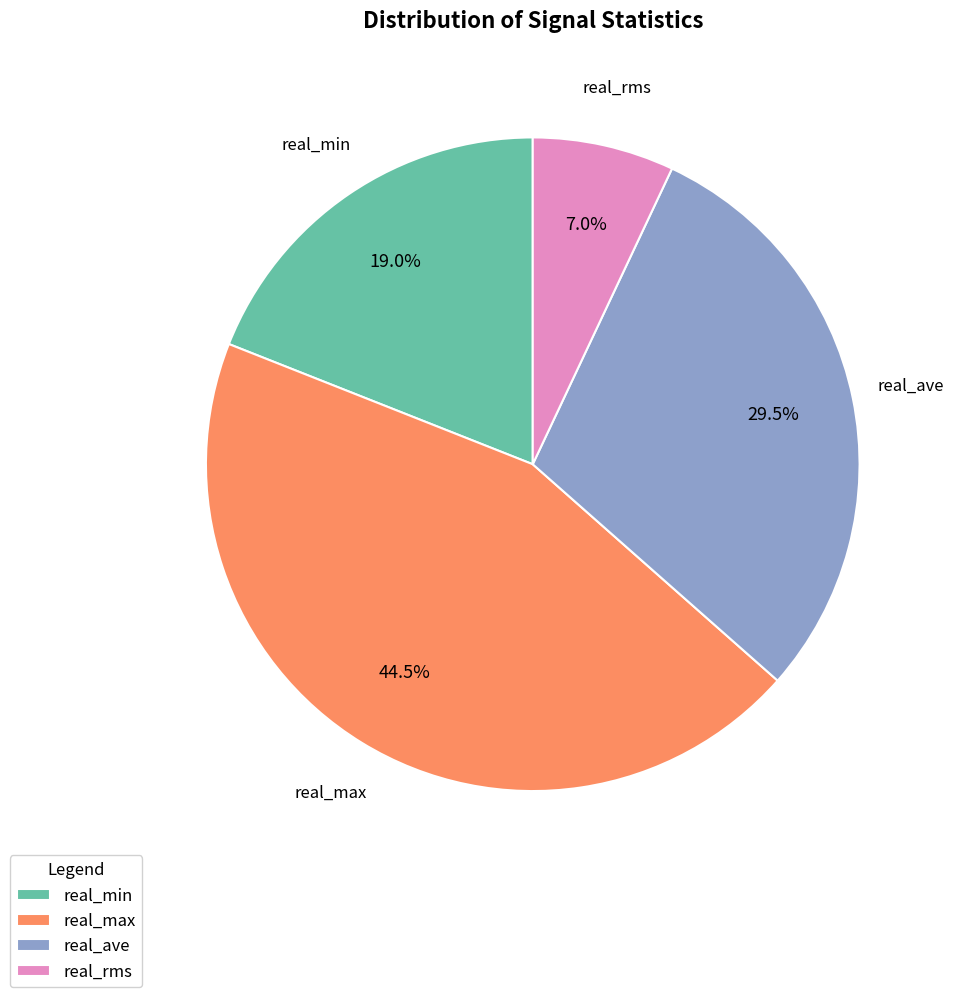

To the nearest percent, what percentage of the pie is real_rms?

7%